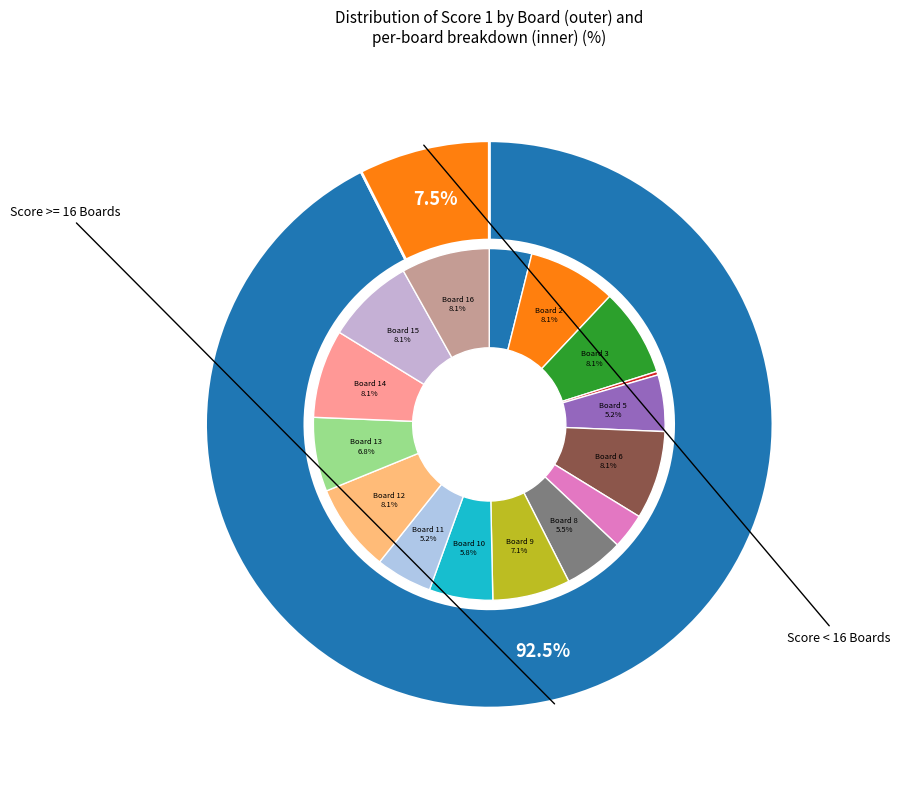

Does 16 account for over 50% of the chart?

No